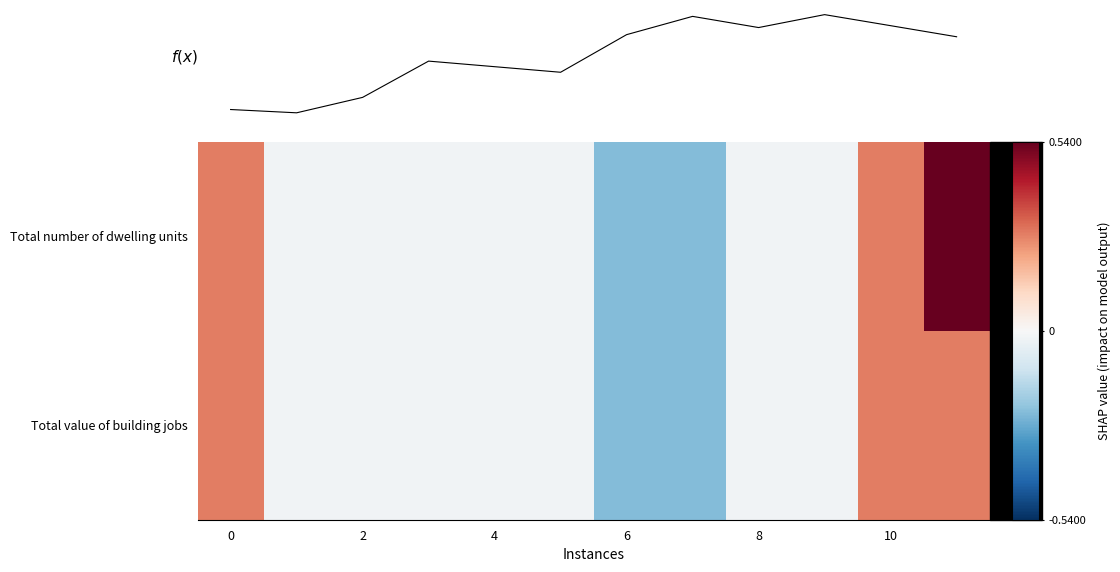

Reading left to right, what are all the values shown in this chart?

Total number of dwelling units: 275.7	-20.6	-20.6	-20.6	-20.6	-20.6	-235.4	-235.4	-20.6	-20.6	275.7	540.0
Total value of building jobs: 275.7	-20.6	-20.6	-20.6	-20.6	-20.6	-235.4	-235.4	-20.6	-20.6	275.7	275.7